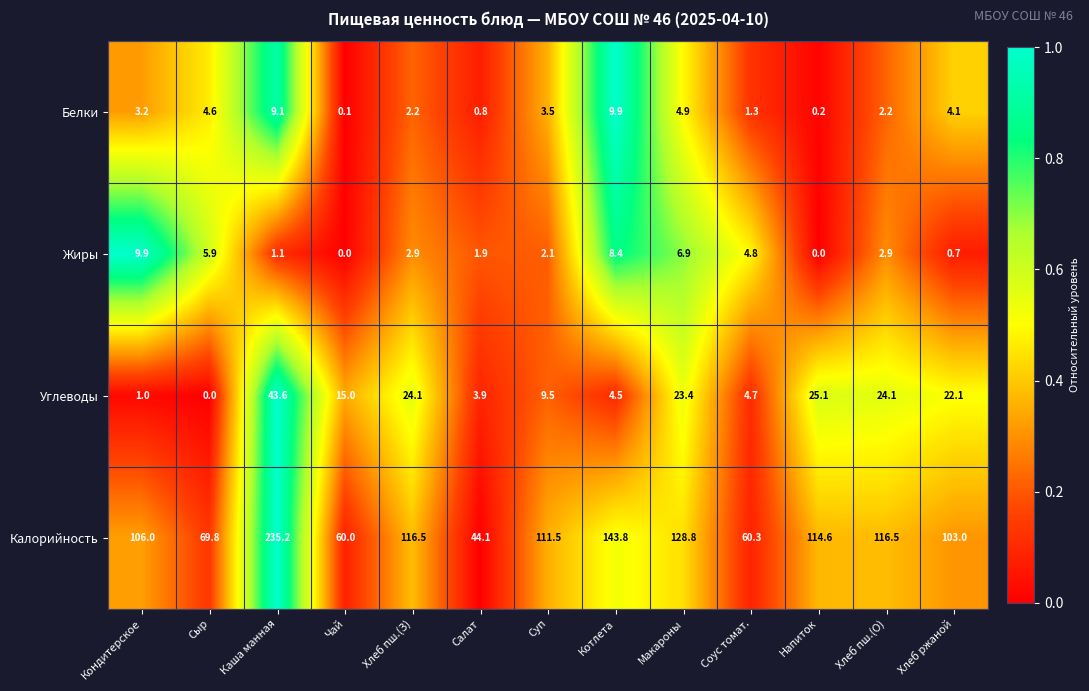

What is the greatest value displayed?

235.2